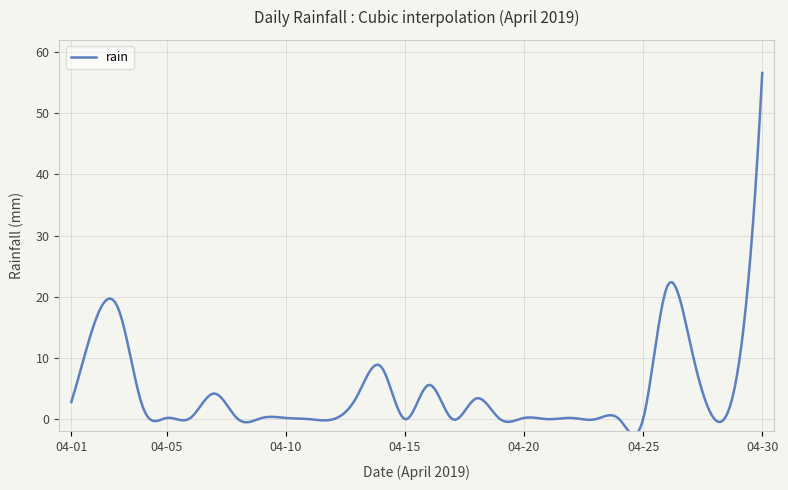

What is the difference between the maximum and minimum values?

59.1